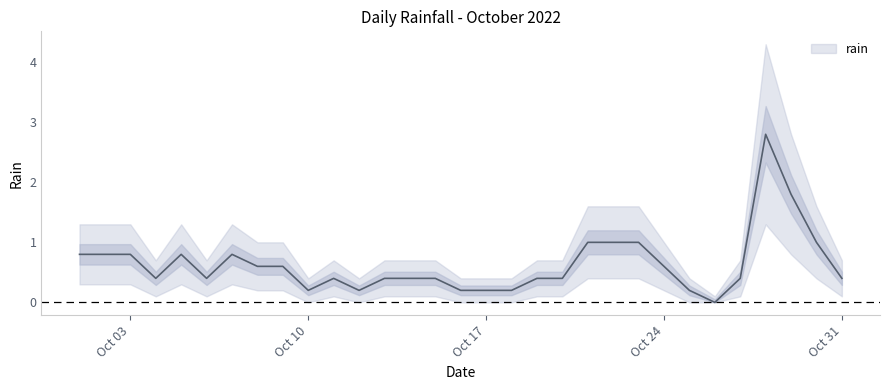

What is the value of the 21st point from the left?

1.0